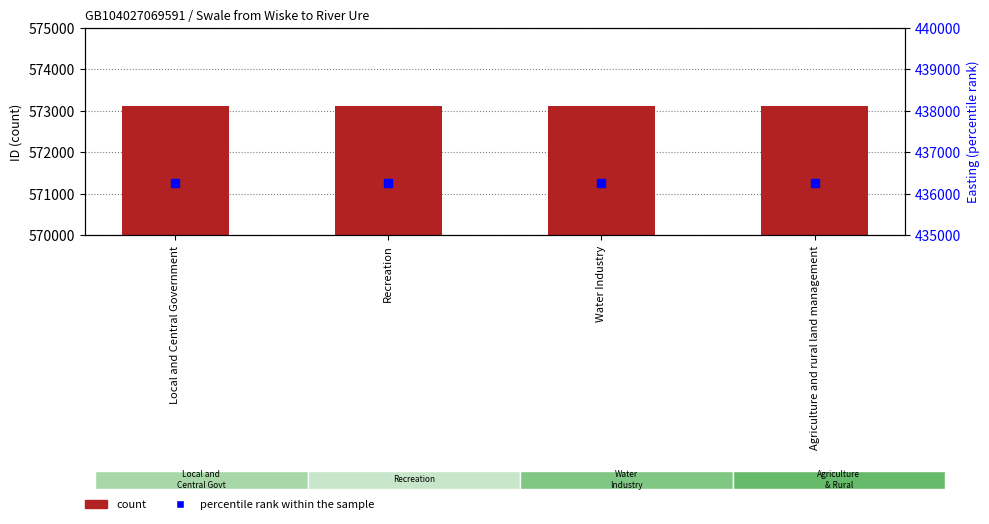

Which series contains the highest Y value?

count